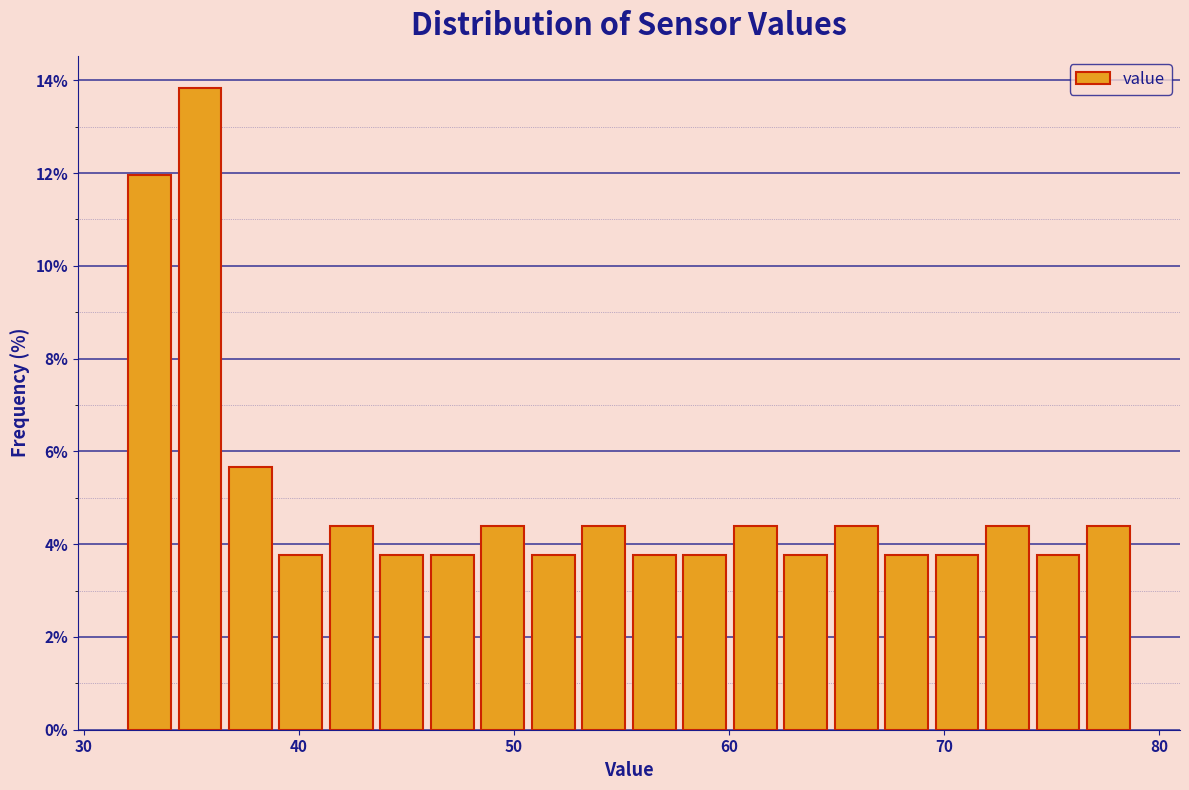

Read against the x-axis, roughly where is the centre of the tallest bar?

35